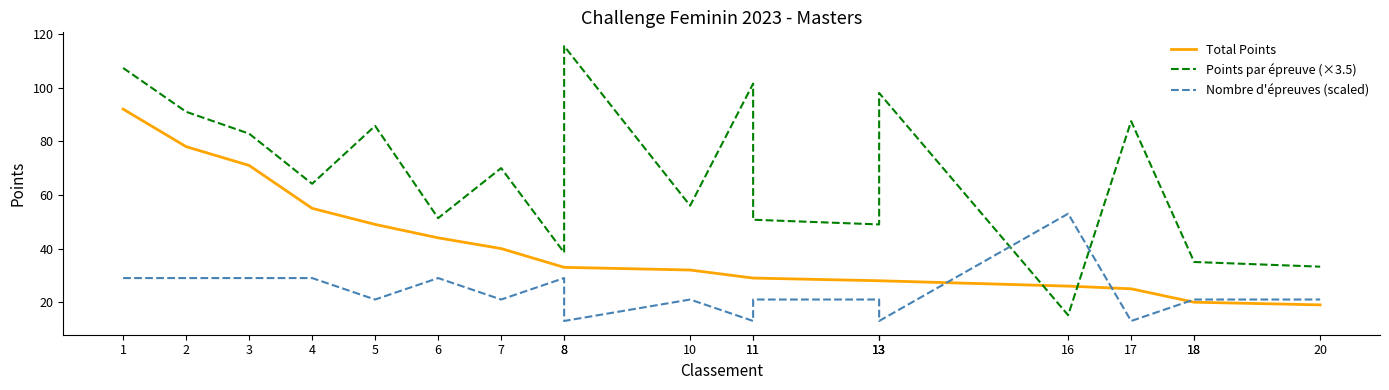

Between which two adjacent categories do Nombre d'épreuves (scaled) and Points par épreuve (×3.5) first intersect?

13 and 16